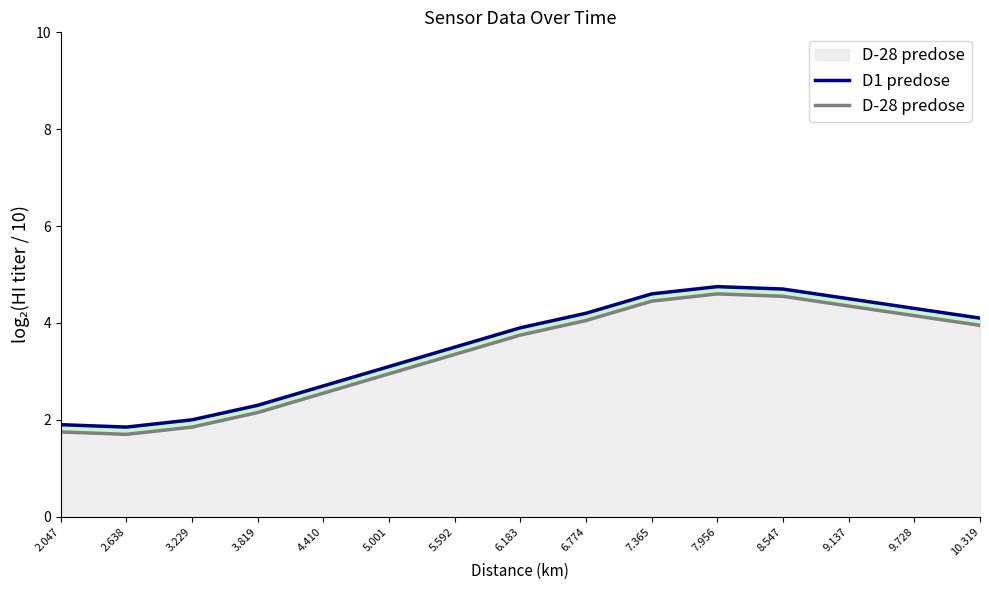

List the series in order of their peak value, lowest first.

D-28 predose, D1 predose